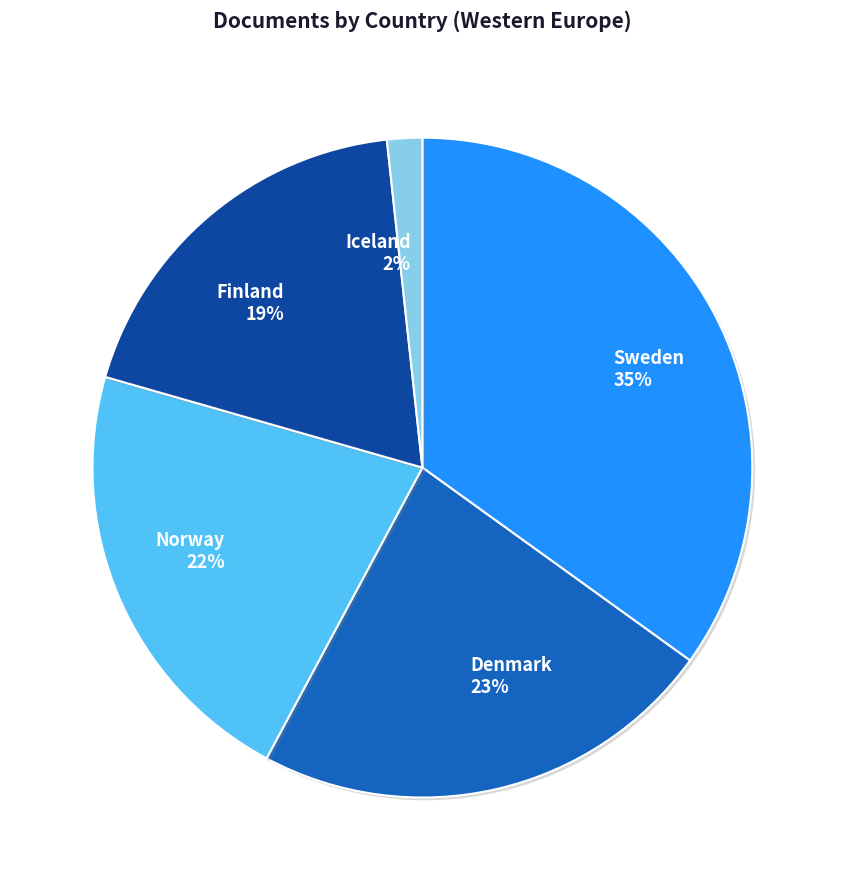

Is the sum of Iceland and Denmark greater than half?

No